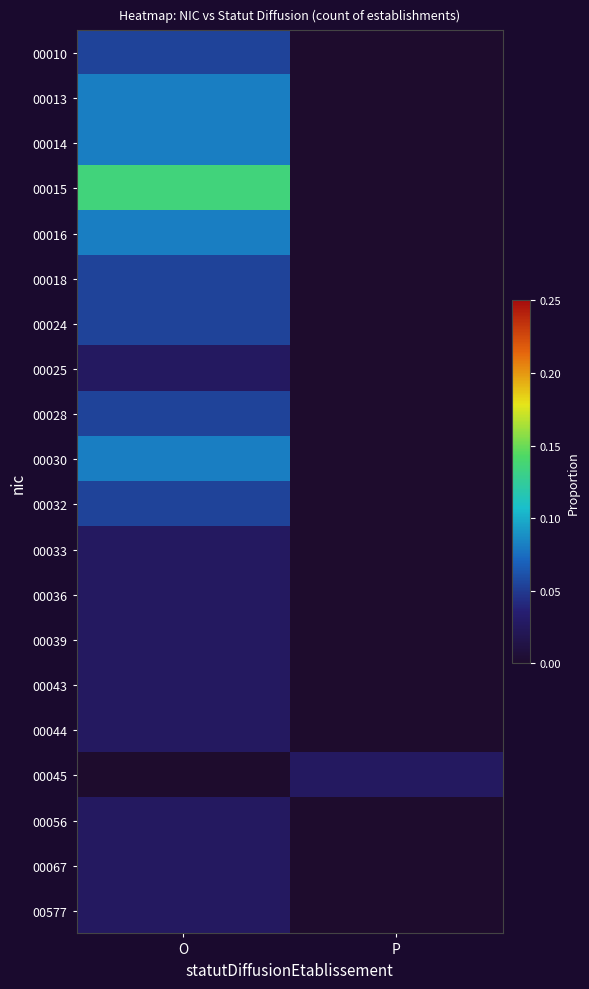

Which series has the largest total across all categories?

00015